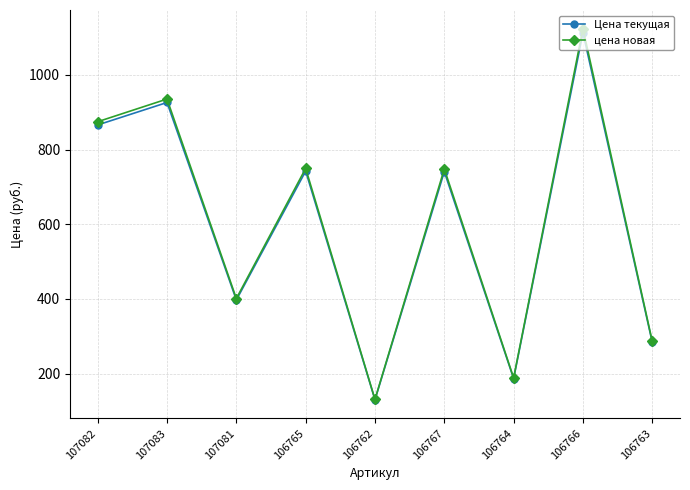

What is the label of the 2nd point from the right?

106766